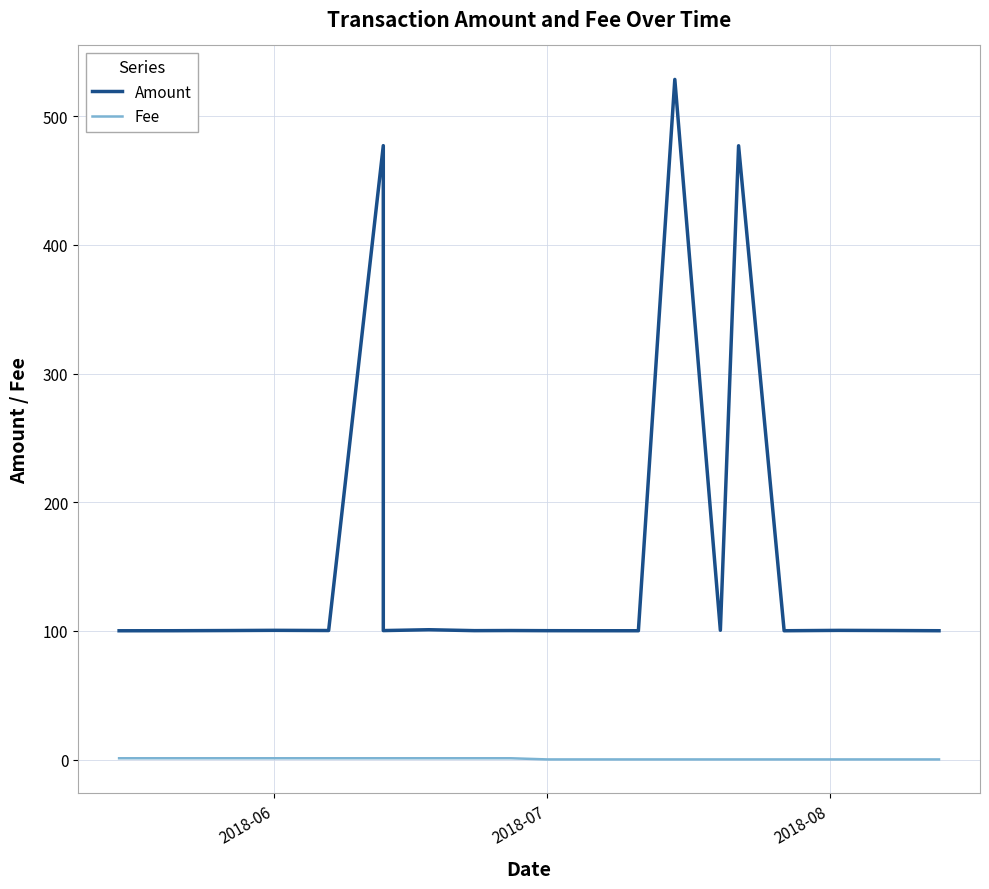

Which series has the largest total across all categories?

Amount